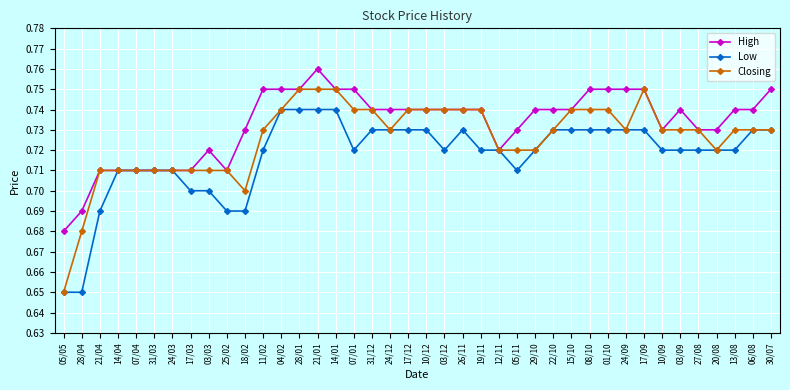

The value of Low at 12/11 is 0.7. True or false?

True